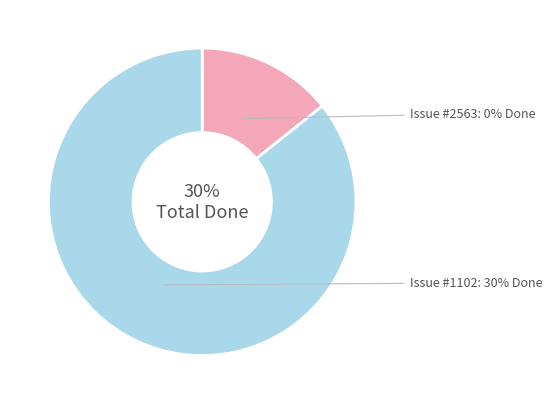

Rank the categories by value from lowest to highest.

2563, 1102